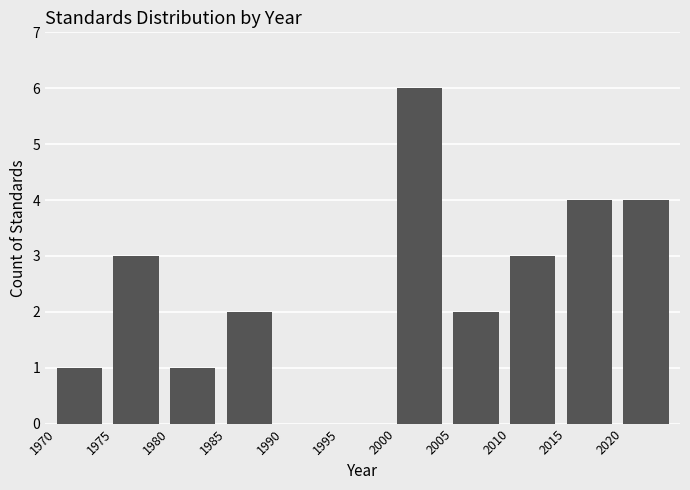

Reading left to right, list all the values displayed in this chart.

1970=1	1975=3	1980=1	1985=2	1990=0	1995=0	2000=6	2005=2	2010=3	2015=4	2020=4